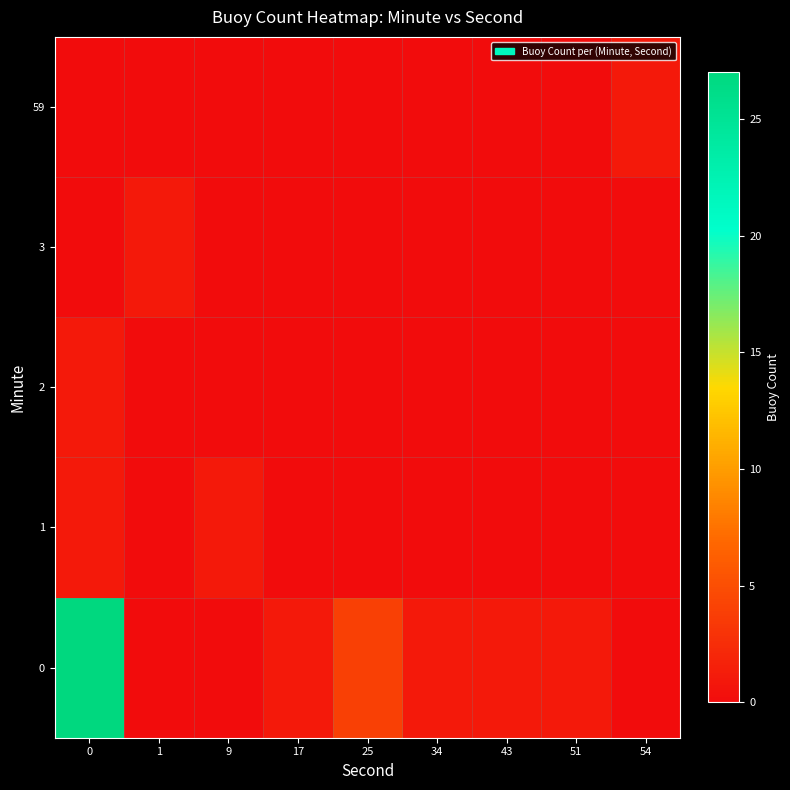

Count the number of categories in the chart.

9